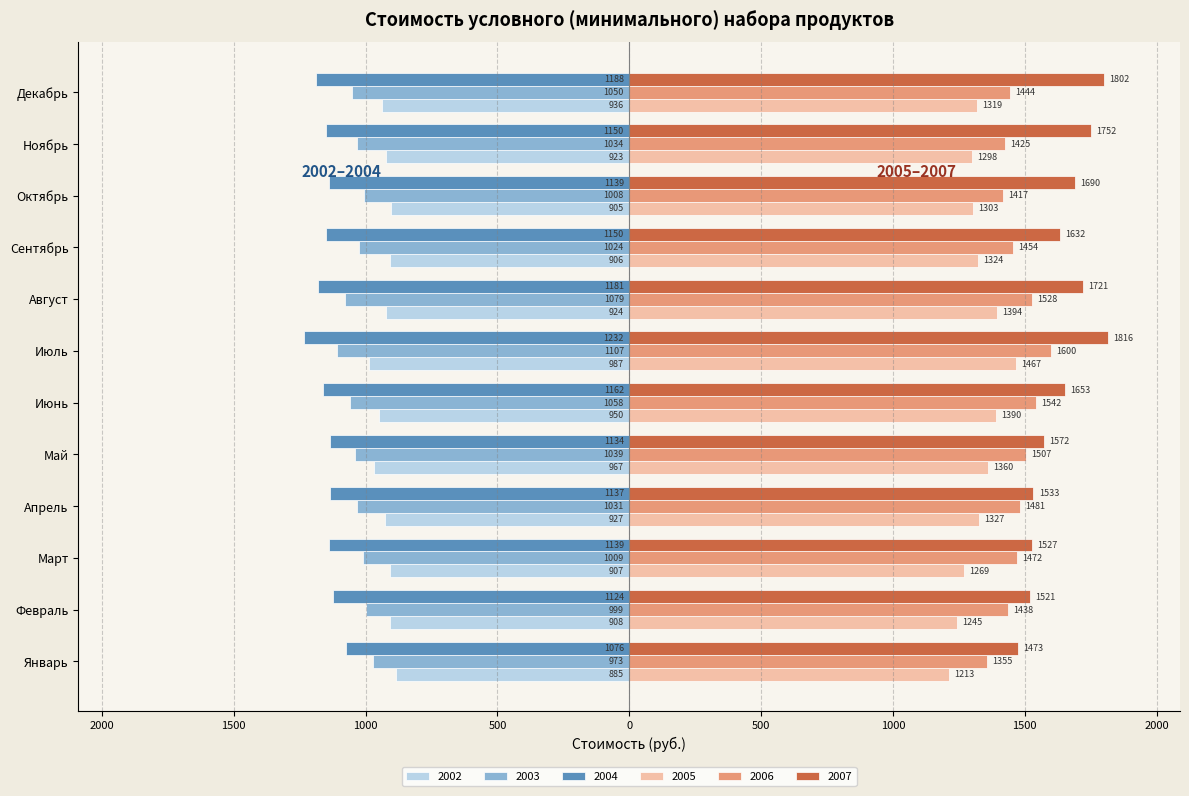

What are all the series names shown in the legend?

2002, 2003, 2004, 2005, 2006, 2007